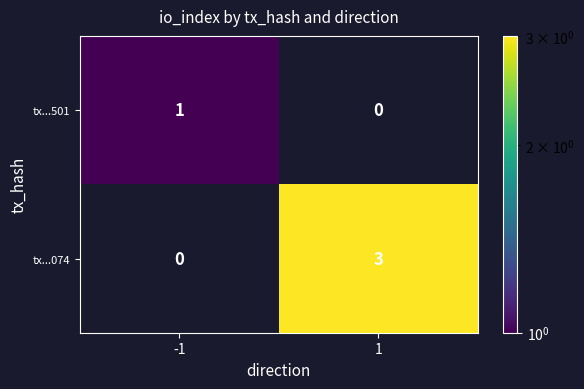

List the series in order of their peak value, lowest first.

tx...501, tx...074